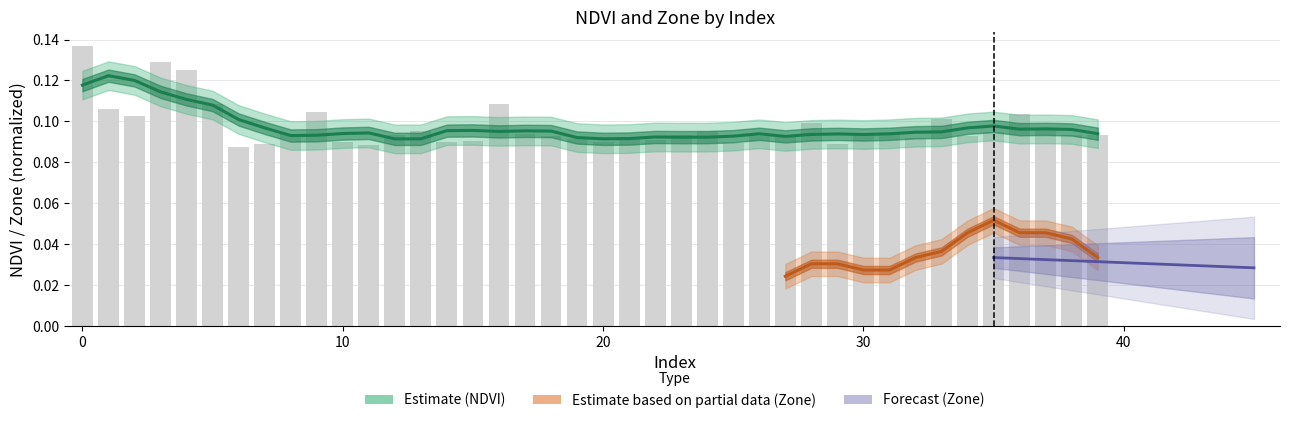

The value at 36 is 0.1. True or false?

True